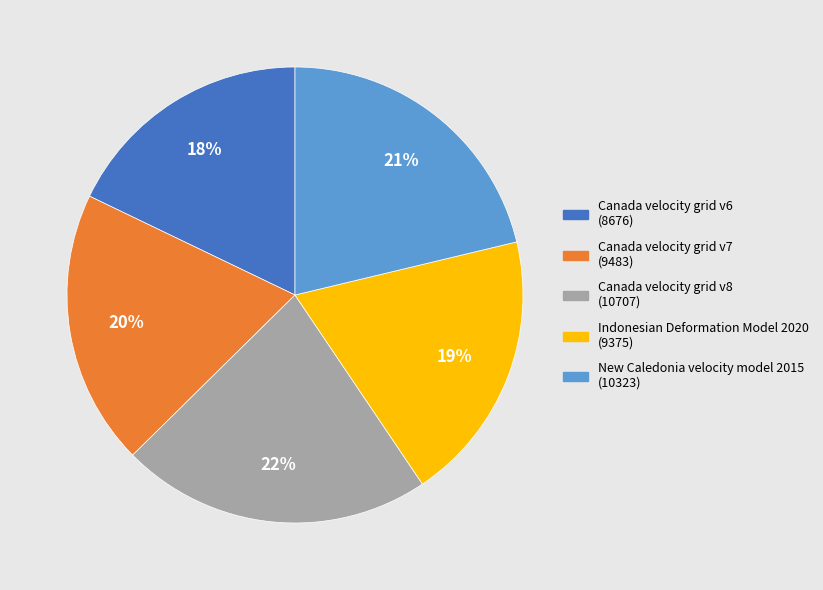

To the nearest percent, what percentage of the pie is Canada velocity grid v6?

18%